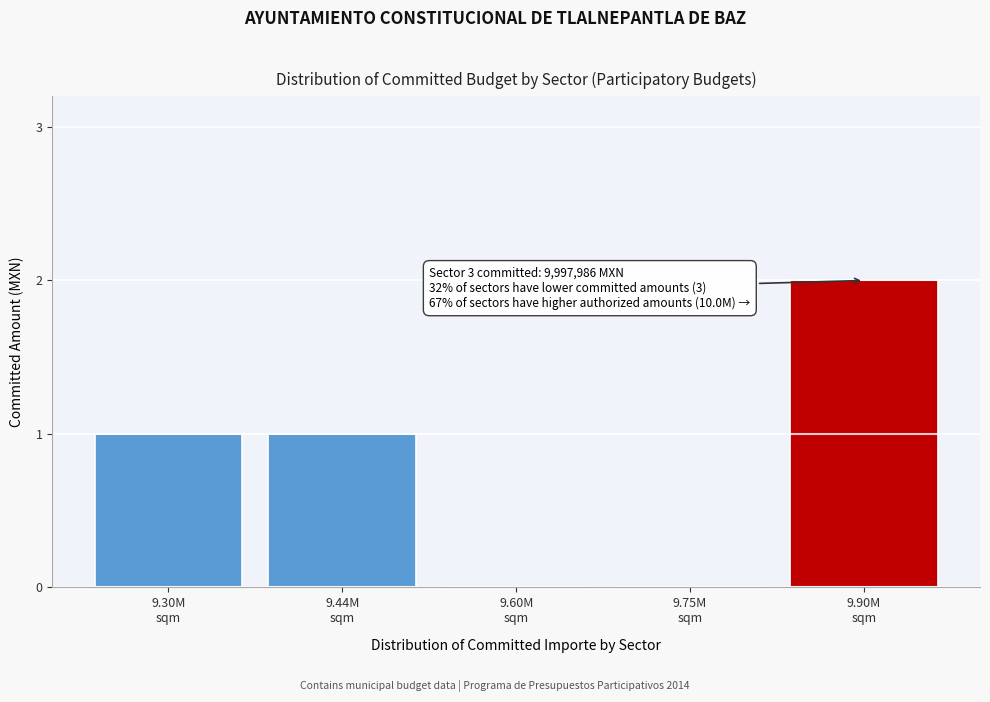

What is the sum of all values?

4